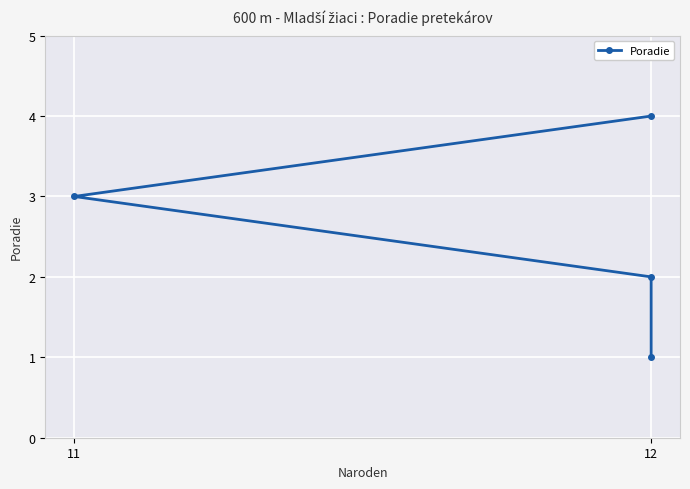

What is the greatest value displayed?

4